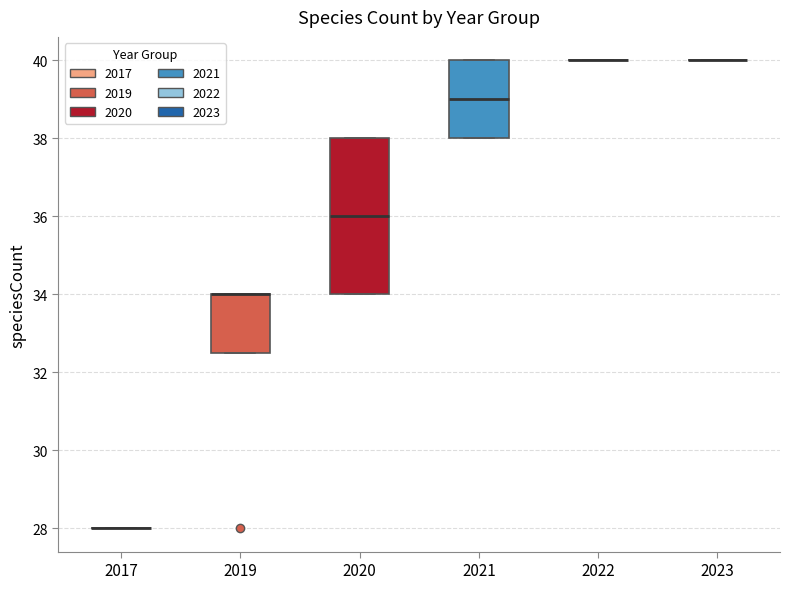

Comparing the boxes themselves (not the whiskers), which one is the tallest?

2020